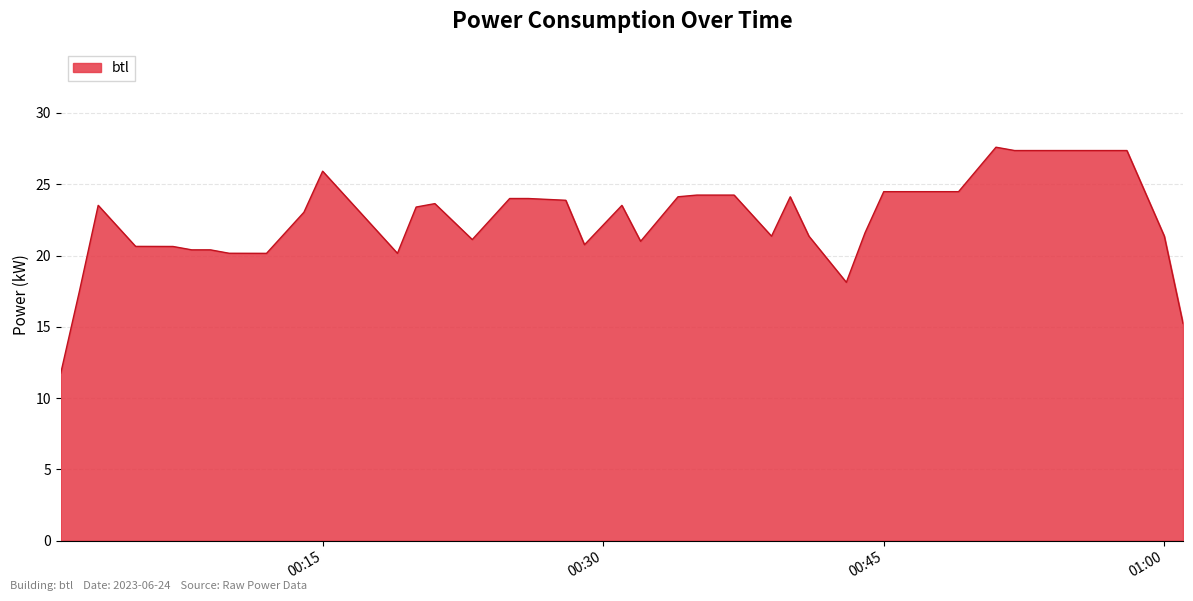

What is the minimum value shown in the chart?

11.8